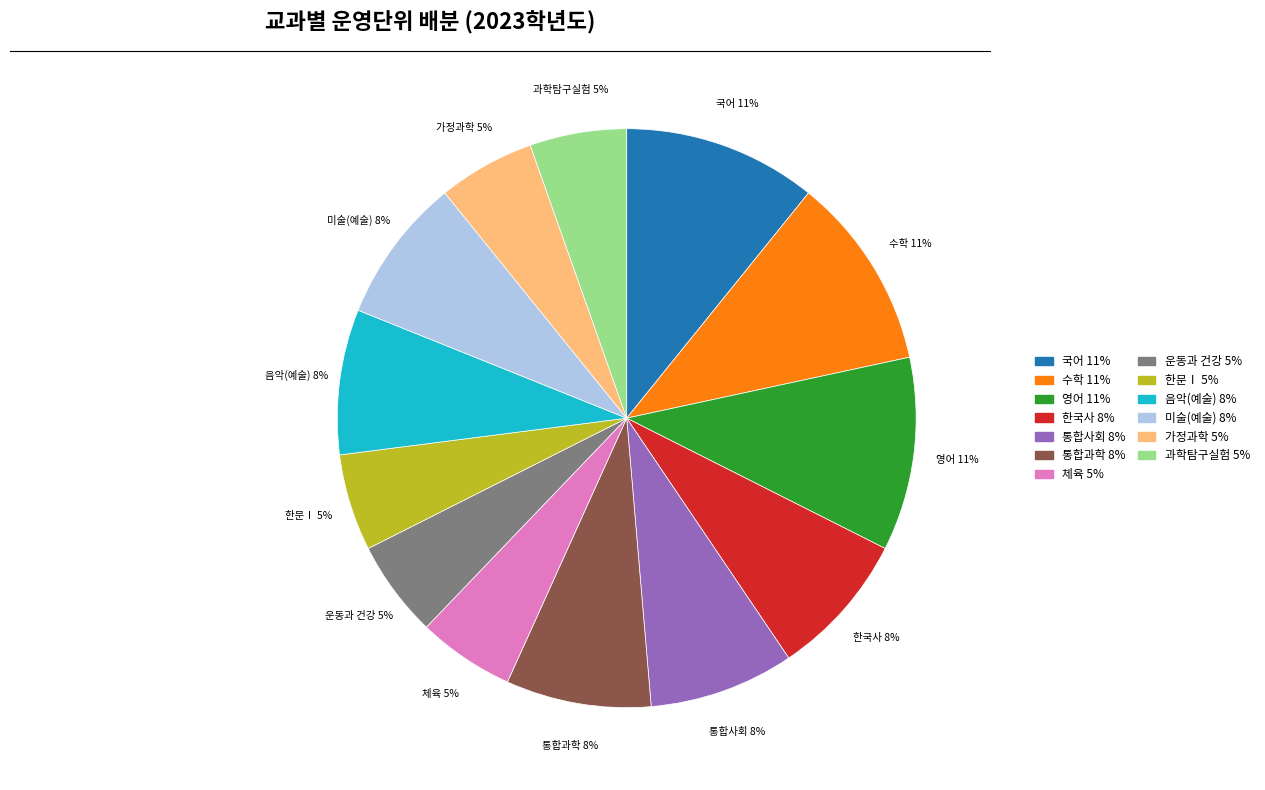

Combined, do 통합과학 and 한문Ⅰ account for over 50%?

No